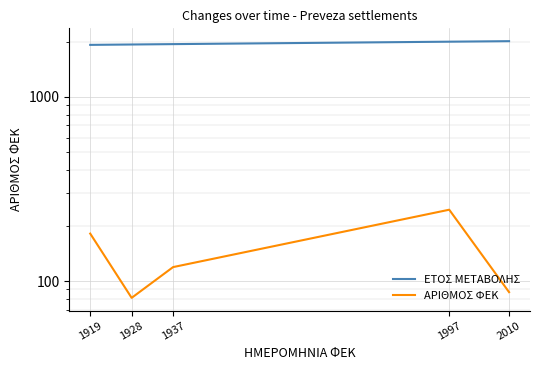

Rank the series at 1928 from lowest to highest value.

ΑΡΙΘΜΟΣ ΦΕΚ, ΕΤΟΣ ΜΕΤΑΒΟΛΗΣ